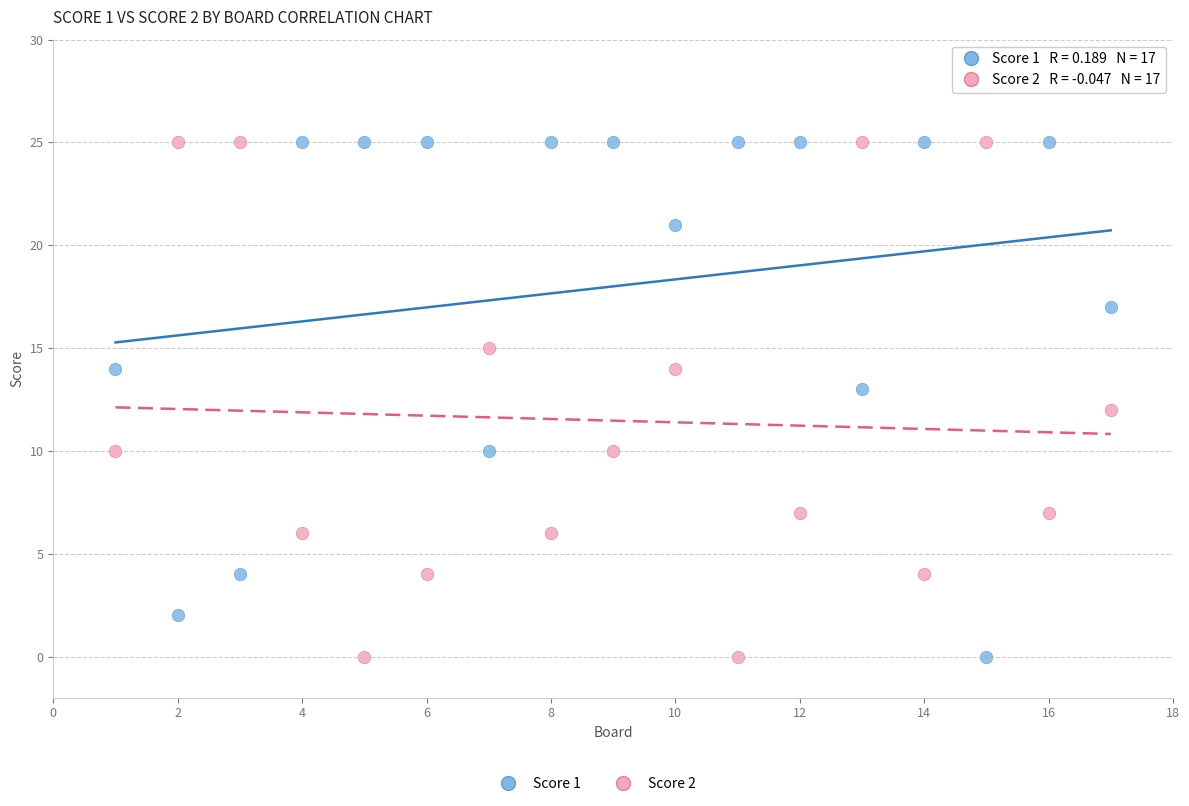

Across all data points, what is the range of X values (max minus min)?

16